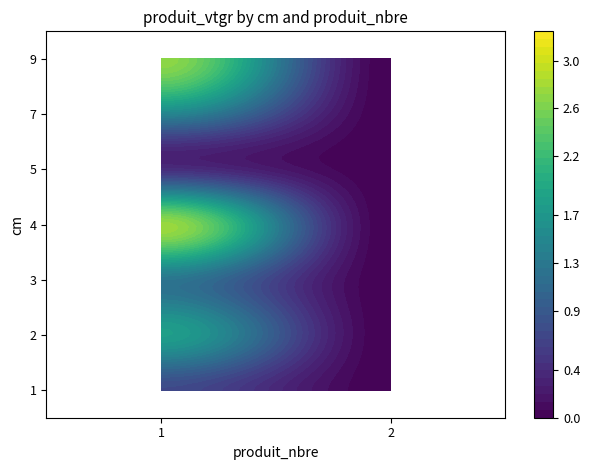

At which label does 1 first exceed 1?

2